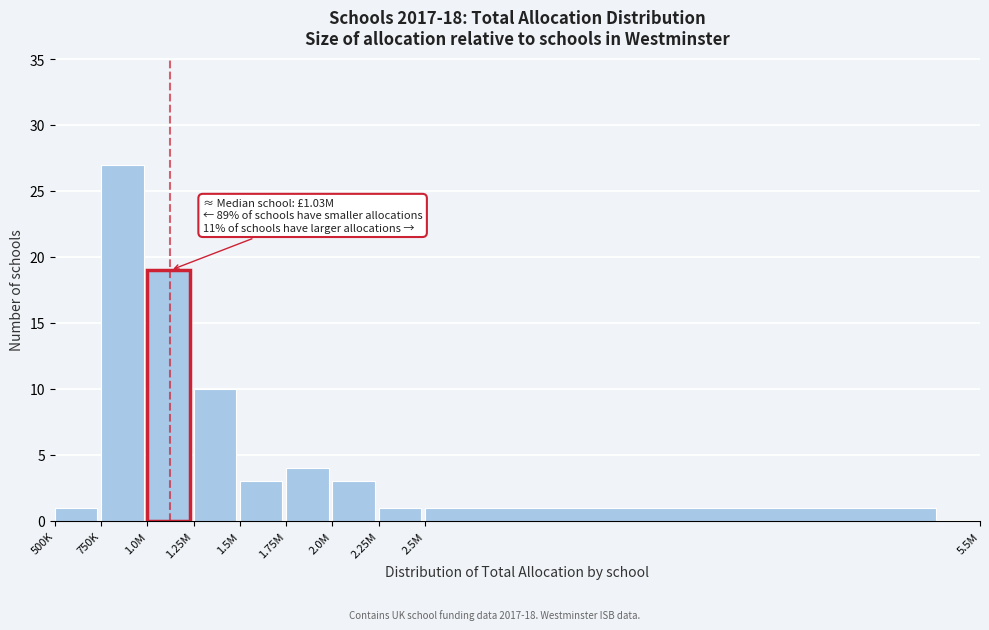

Reading left to right, extract all data points from this chart.

500K=1	750K=27	1.0M=19	1.25M=10	1.5M=3	1.75M=4	2.0M=3	2.25M=1	2.5M=1